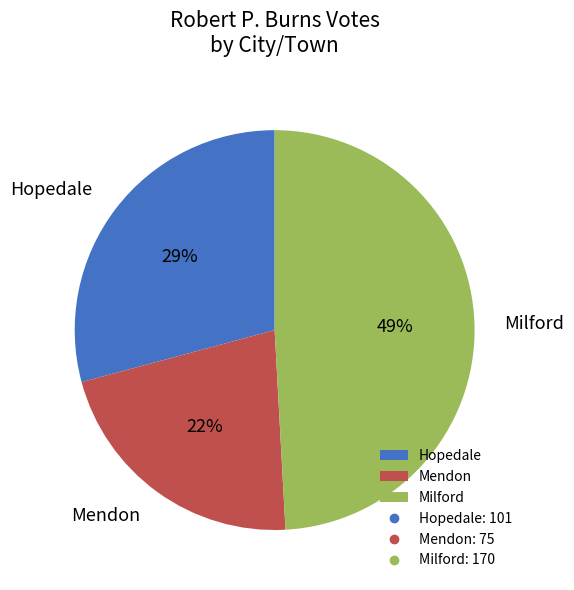

Rank the categories by value from lowest to highest.

Mendon, Hopedale, Milford